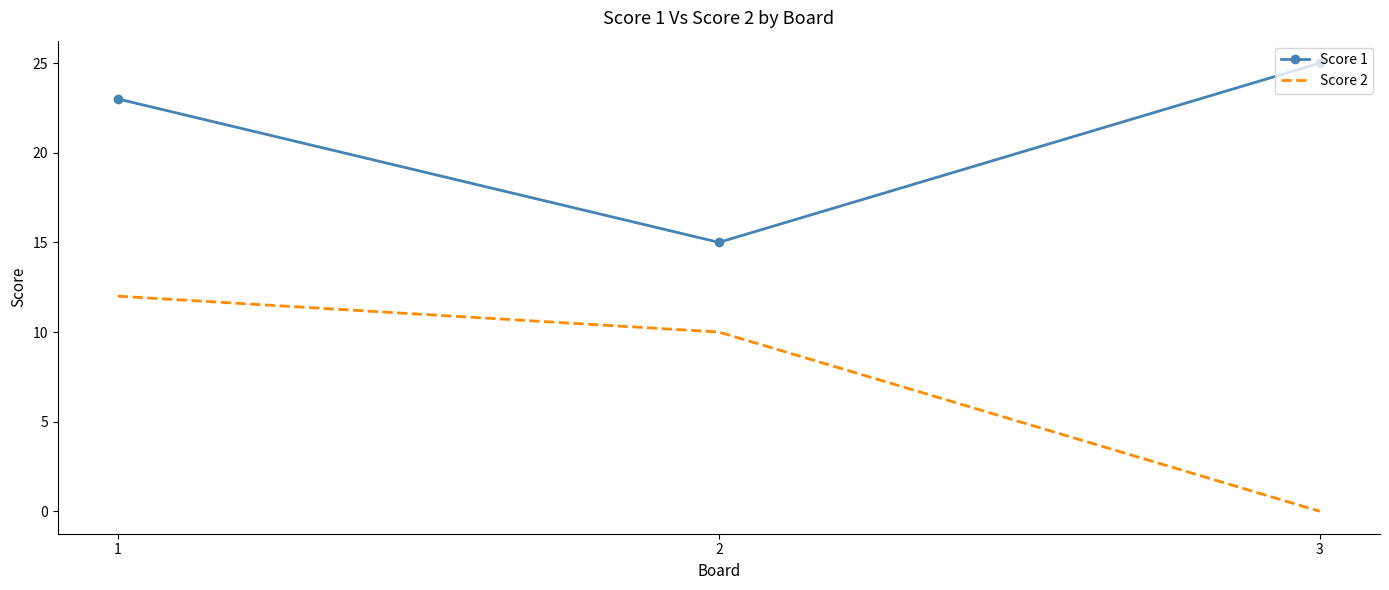

What is the total value across all series at 1?

35